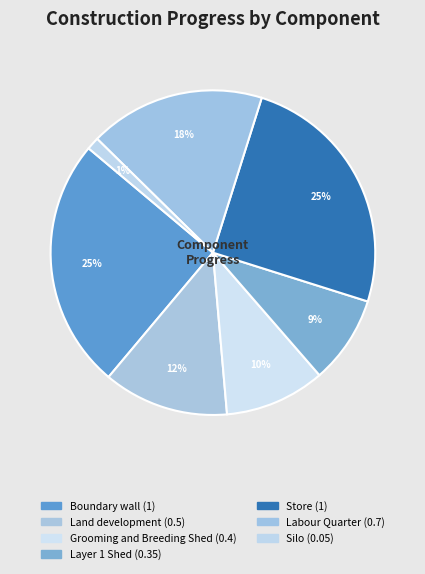

How many segments does this pie chart have?

7